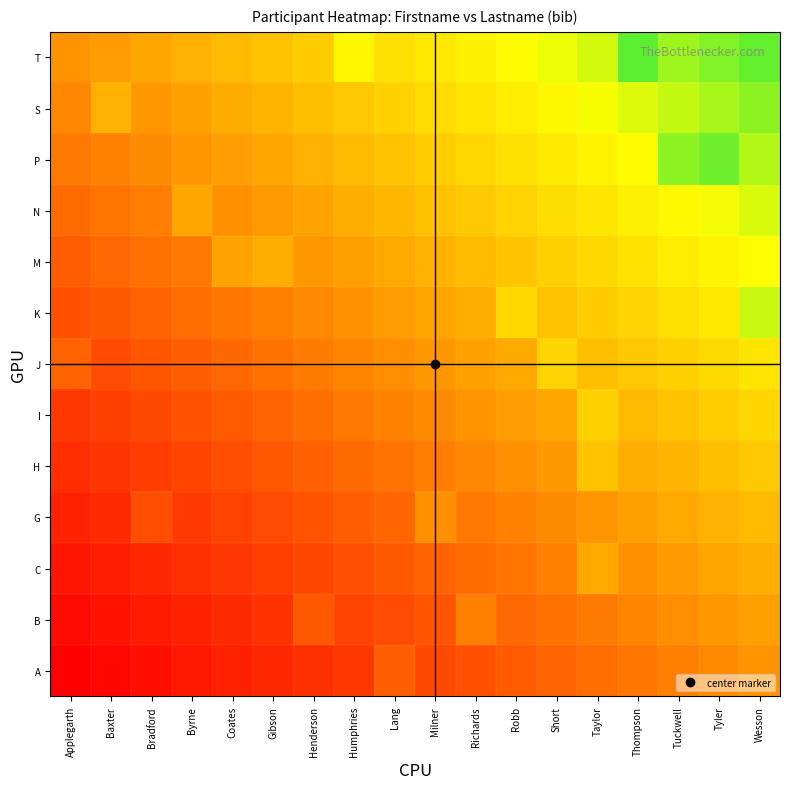

Reading left to right, what are all the values shown in this chart?

A: Applegarth=0.0	Baxter=0.0	Bradford=0.1	Byrne=0.1	Coates=0.1	Gibson=0.1	Henderson=0.2	Humphries=0.2	Lang=0.3	Milner=0.3	Richards=0.3	Robb=0.3	Short=0.4	Taylor=0.4	Thompson=0.4	Tuckwell=0.4	Tyler=0.5	Wesson=0.5
B: Applegarth=0.0	Baxter=0.1	Bradford=0.1	Byrne=0.1	Coates=0.2	Gibson=0.2	Henderson=0.3	Humphries=0.2	Lang=0.3	Milner=0.3	Richards=0.4	Robb=0.4	Short=0.4	Taylor=0.4	Thompson=0.5	Tuckwell=0.5	Tyler=0.5	Wesson=0.5
C: Applegarth=0.1	Baxter=0.1	Bradford=0.1	Byrne=0.2	Coates=0.2	Gibson=0.2	Henderson=0.3	Humphries=0.3	Lang=0.3	Milner=0.3	Richards=0.4	Robb=0.4	Short=0.4	Taylor=0.6	Thompson=0.5	Tuckwell=0.5	Tyler=0.6	Wesson=0.6
G: Applegarth=0.1	Baxter=0.2	Bradford=0.3	Byrne=0.2	Coates=0.2	Gibson=0.3	Henderson=0.3	Humphries=0.3	Lang=0.4	Milner=0.5	Richards=0.4	Robb=0.4	Short=0.5	Taylor=0.5	Thompson=0.5	Tuckwell=0.6	Tyler=0.6	Wesson=0.6
H: Applegarth=0.2	Baxter=0.2	Bradford=0.2	Byrne=0.3	Coates=0.3	Gibson=0.3	Henderson=0.3	Humphries=0.4	Lang=0.4	Milner=0.4	Richards=0.5	Robb=0.5	Short=0.5	Taylor=0.6	Thompson=0.6	Tuckwell=0.6	Tyler=0.6	Wesson=0.7
I: Applegarth=0.2	Baxter=0.2	Bradford=0.3	Byrne=0.3	Coates=0.3	Gibson=0.4	Henderson=0.4	Humphries=0.4	Lang=0.4	Milner=0.5	Richards=0.5	Robb=0.5	Short=0.6	Taylor=0.7	Thompson=0.6	Tuckwell=0.6	Tyler=0.7	Wesson=0.7
J: Applegarth=0.3	Baxter=0.3	Bradford=0.3	Byrne=0.3	Coates=0.4	Gibson=0.4	Henderson=0.4	Humphries=0.5	Lang=0.5	Milner=0.5	Richards=0.5	Robb=0.6	Short=0.7	Taylor=0.6	Thompson=0.7	Tuckwell=0.7	Tyler=0.7	Wesson=0.8
K: Applegarth=0.3	Baxter=0.3	Bradford=0.4	Byrne=0.4	Coates=0.4	Gibson=0.4	Henderson=0.5	Humphries=0.5	Lang=0.5	Milner=0.6	Richards=0.6	Robb=0.7	Short=0.6	Taylor=0.7	Thompson=0.7	Tuckwell=0.7	Tyler=0.8	Wesson=0.9
M: Applegarth=0.3	Baxter=0.4	Bradford=0.4	Byrne=0.4	Coates=0.6	Gibson=0.6	Henderson=0.5	Humphries=0.5	Lang=0.6	Milner=0.6	Richards=0.6	Robb=0.7	Short=0.7	Taylor=0.7	Thompson=0.7	Tuckwell=0.8	Tyler=0.8	Wesson=0.8
N: Applegarth=0.4	Baxter=0.4	Bradford=0.4	Byrne=0.6	Coates=0.5	Gibson=0.5	Henderson=0.6	Humphries=0.6	Lang=0.6	Milner=0.6	Richards=0.7	Robb=0.7	Short=0.7	Taylor=0.8	Thompson=0.8	Tuckwell=0.8	Tyler=0.8	Wesson=0.9
P: Applegarth=0.4	Baxter=0.4	Bradford=0.5	Byrne=0.5	Coates=0.5	Gibson=0.6	Henderson=0.6	Humphries=0.6	Lang=0.7	Milner=0.7	Richards=0.7	Robb=0.7	Short=0.8	Taylor=0.8	Thompson=0.8	Tuckwell=1.0	Tyler=1.0	Wesson=0.9
S: Applegarth=0.5	Baxter=0.6	Bradford=0.5	Byrne=0.5	Coates=0.6	Gibson=0.6	Henderson=0.6	Humphries=0.7	Lang=0.7	Milner=0.7	Richards=0.8	Robb=0.8	Short=0.8	Taylor=0.8	Thompson=0.9	Tuckwell=0.9	Tyler=0.9	Wesson=1.0
T: Applegarth=0.5	Baxter=0.5	Bradford=0.6	Byrne=0.6	Coates=0.6	Gibson=0.6	Henderson=0.7	Humphries=0.8	Lang=0.7	Milner=0.8	Richards=0.8	Robb=0.8	Short=0.9	Taylor=0.9	Thompson=1.0	Tuckwell=0.9	Tyler=1.0	Wesson=1.0